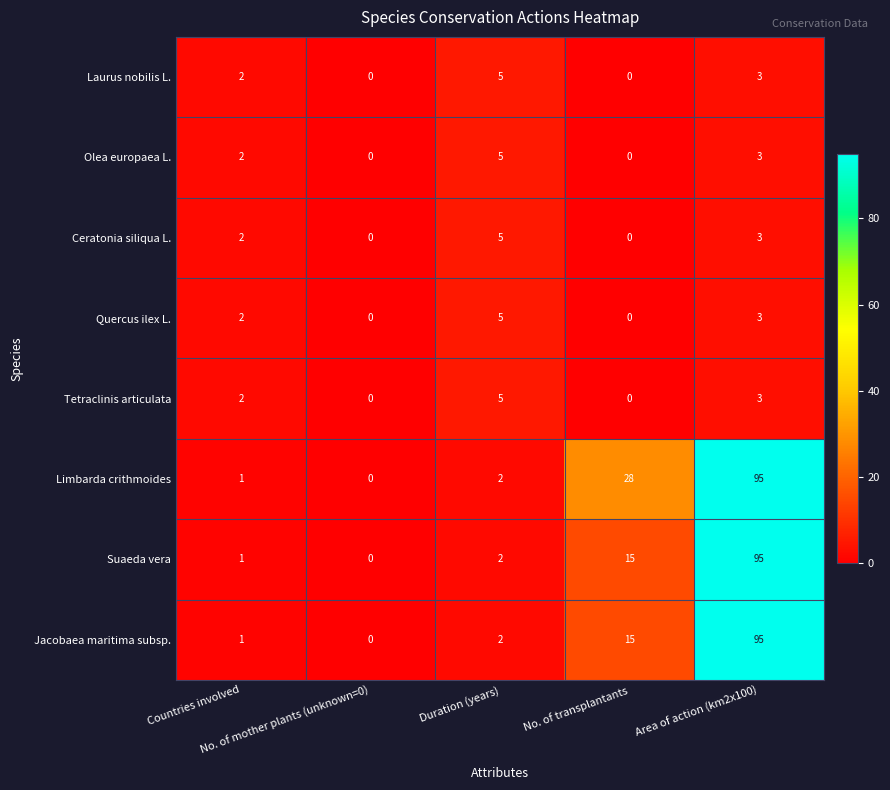

Count the Tetraclinis articulata values in the range 0 to 3.

4